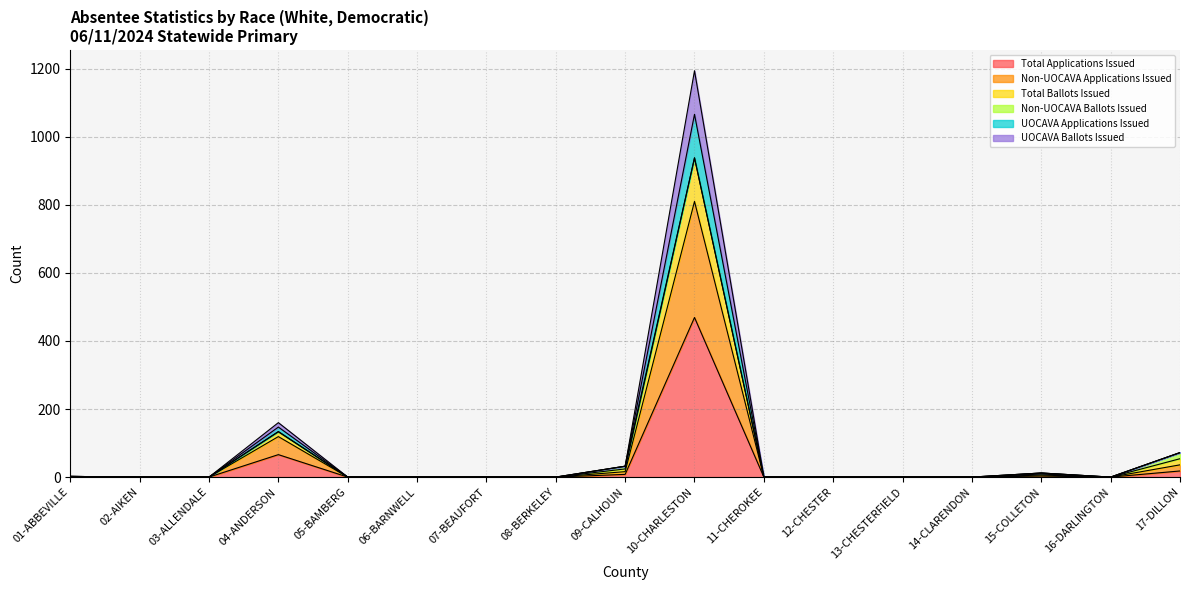

True or false: Total Ballots Issued and Total Applications Issued cross at least once.

False